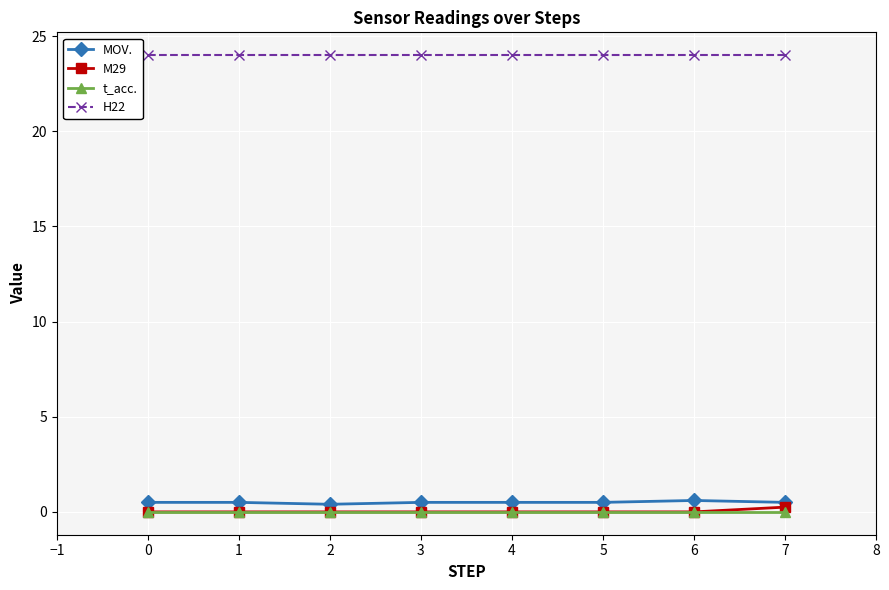

True or false: MOV. has a value of 0.5 at 0.

True